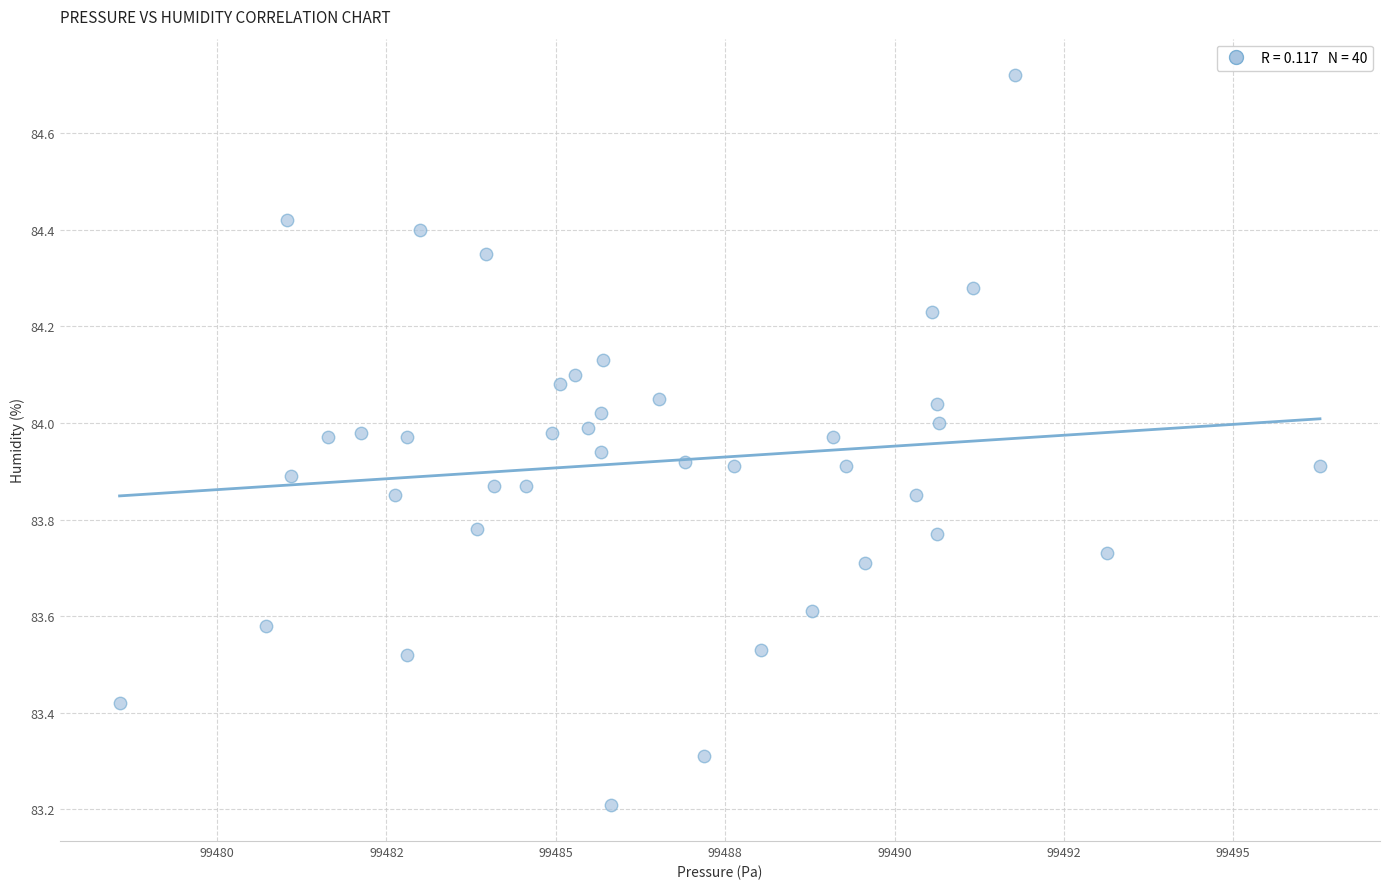

What Y value in the scatter plot is closest to 83?

83.2